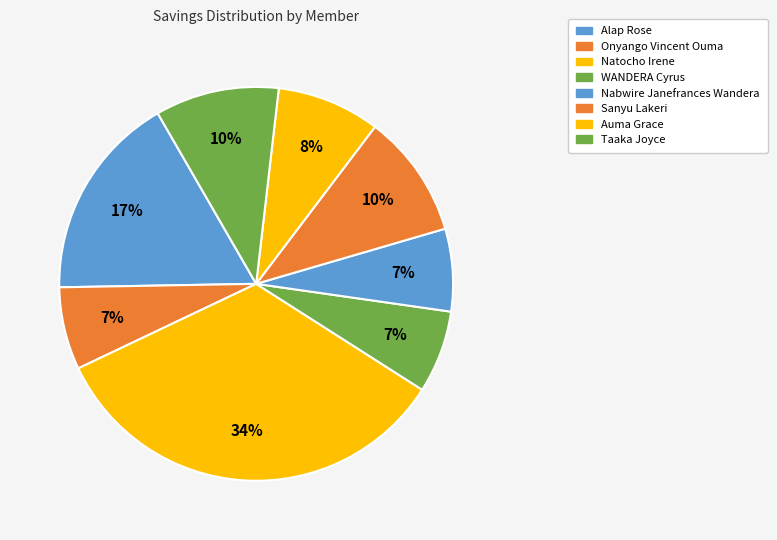

How many slices are in this pie chart?

8